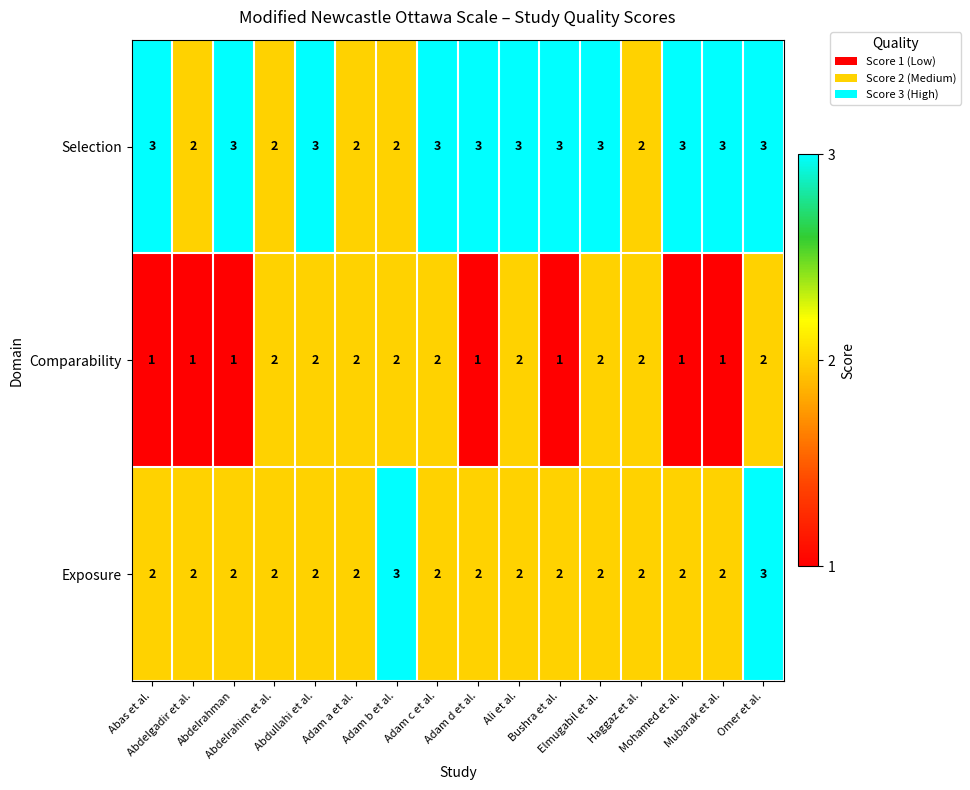

Which series has the largest total across all categories?

Selection